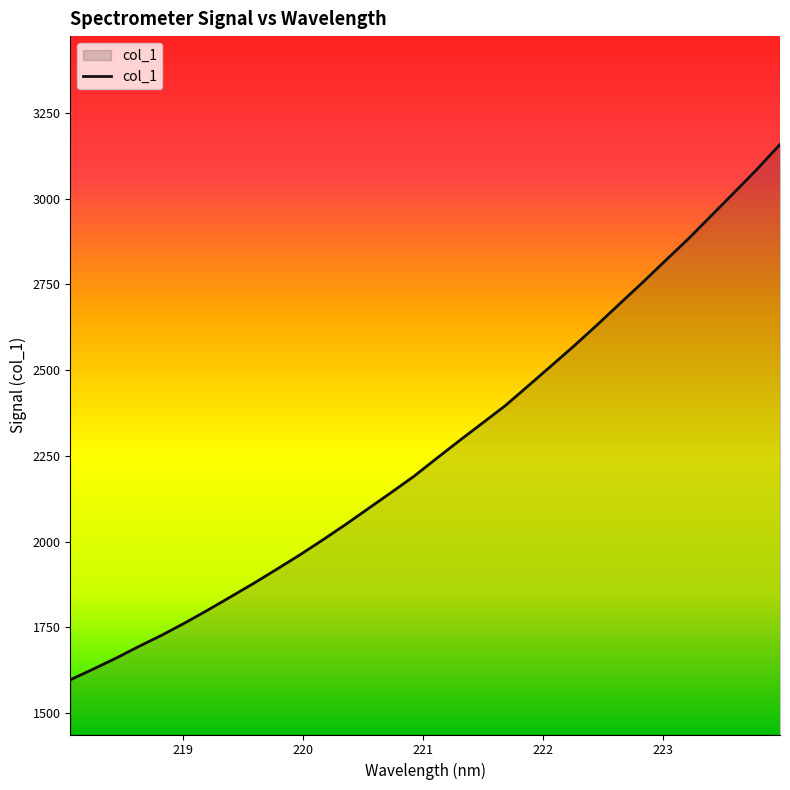

What is the difference between the maximum and minimum values?

1560.5